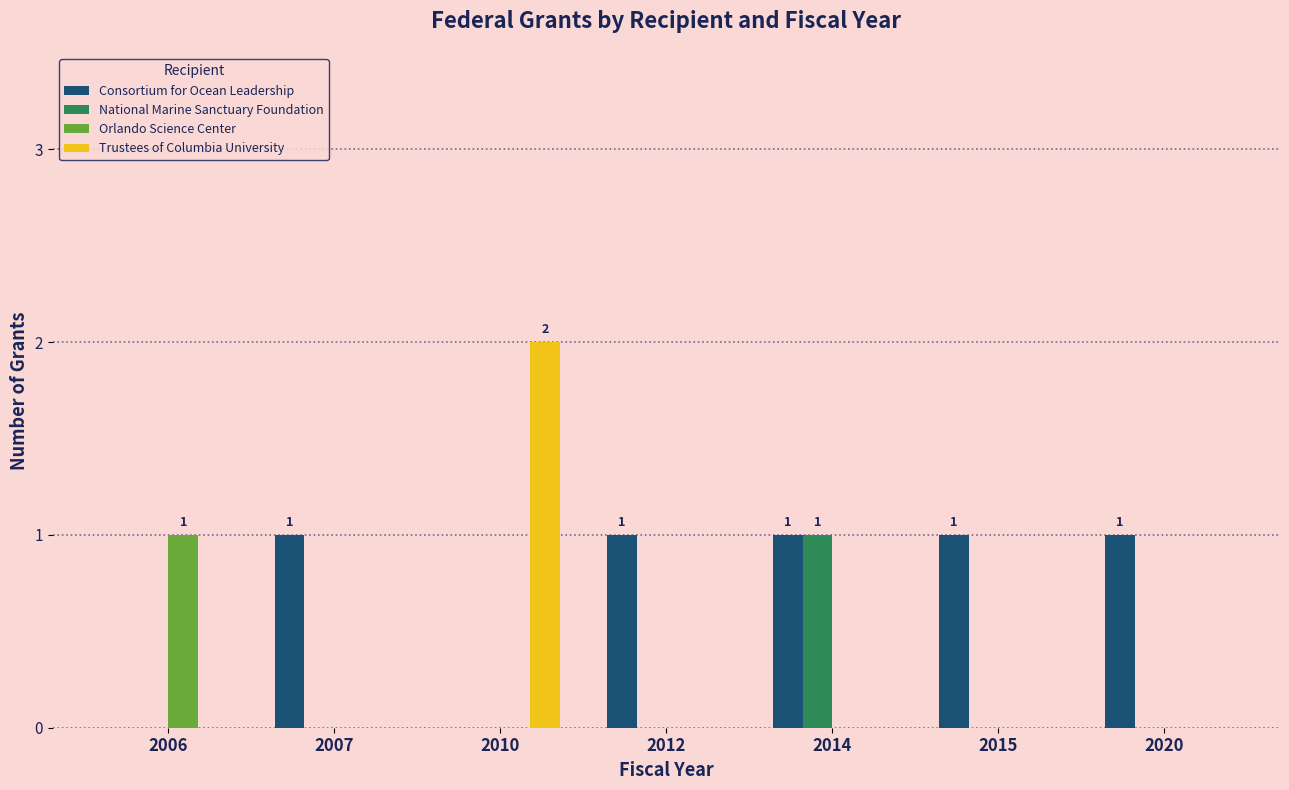

What is the total value across all series at 2006?

1